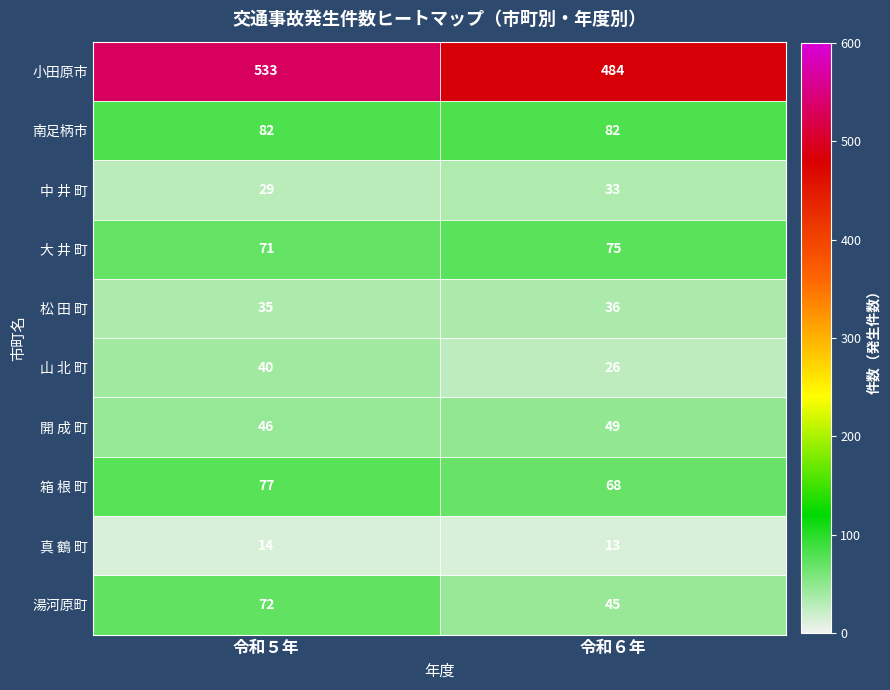

At which category is the sum across all series the highest?

令和５年